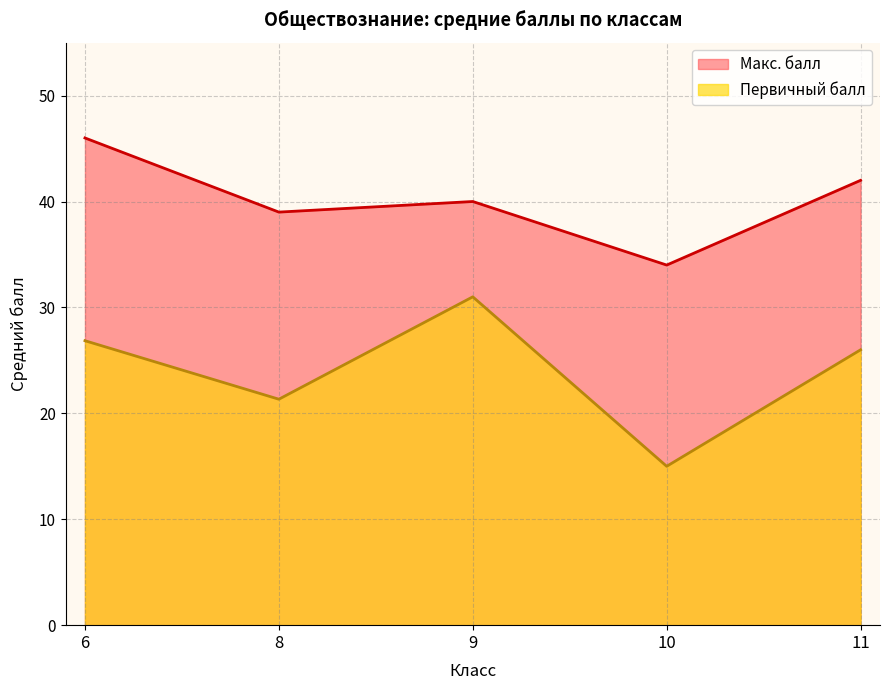

Is it true that Макс. балл equals 63 at 9?

False